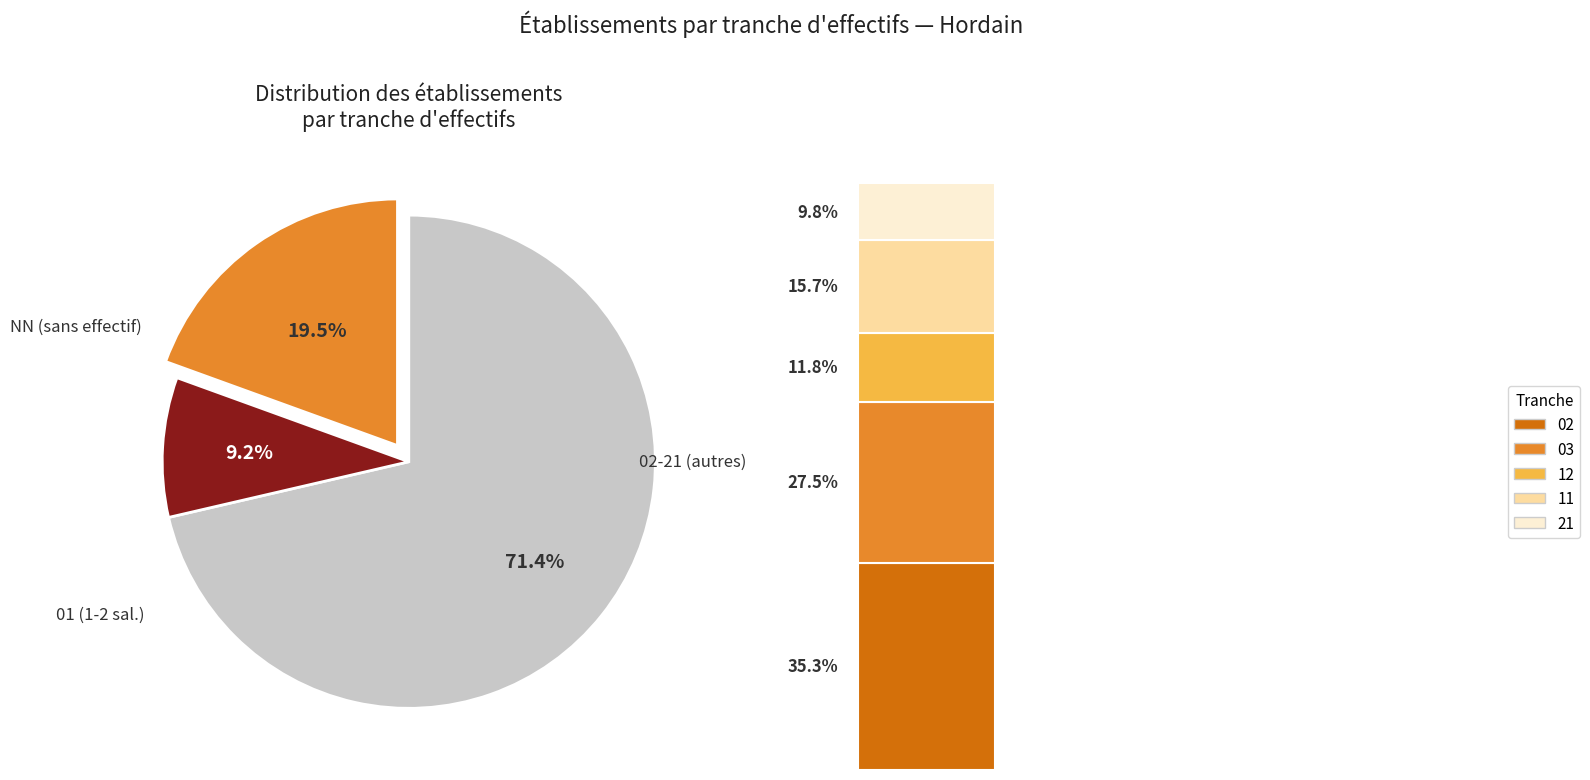

Which slice is the smallest?

21